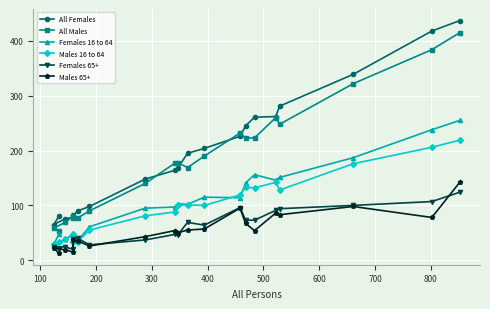

What is the value of the Males 65+ point at the 2nd from the left?

13